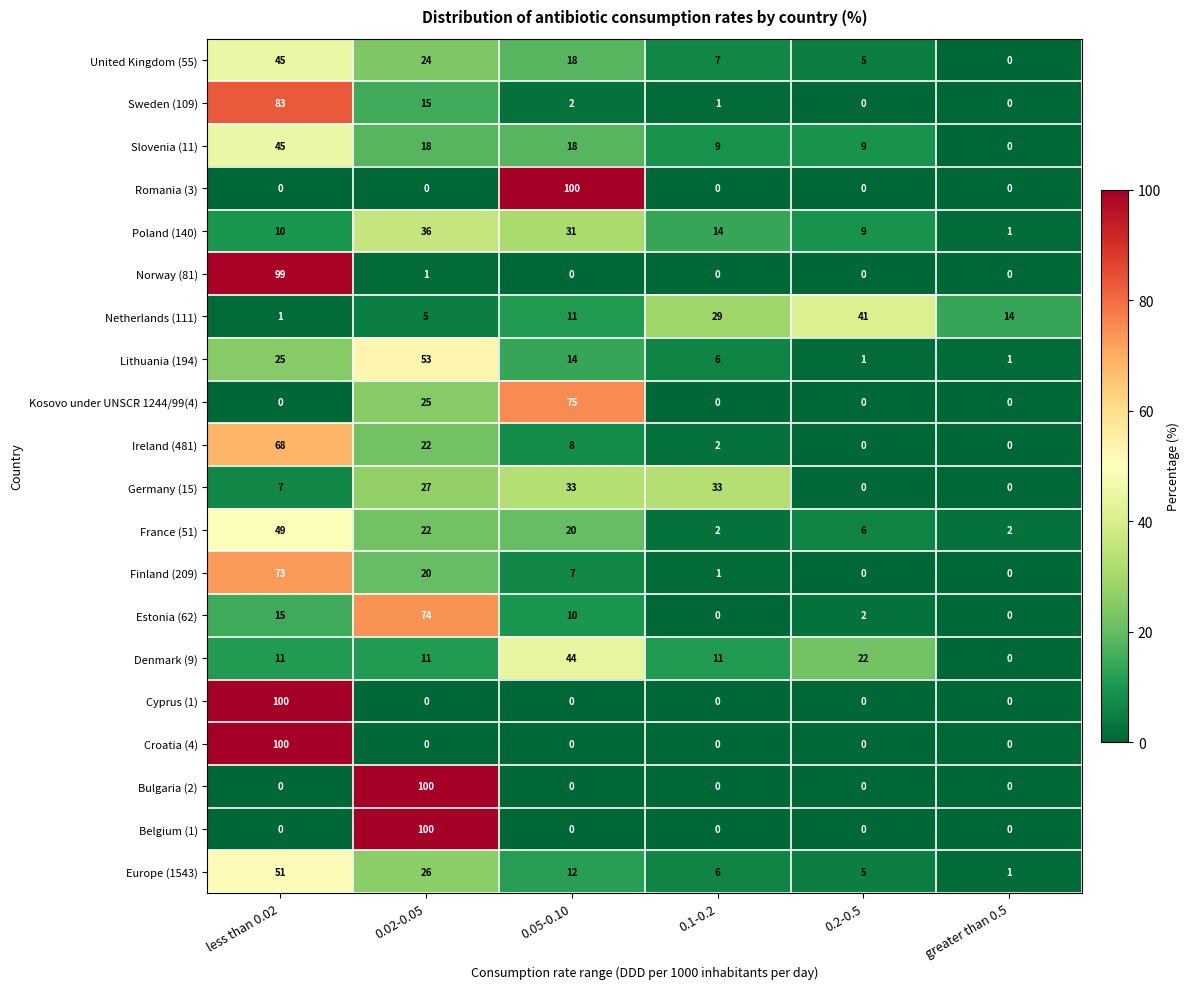

At how many categories does at least one series exceed 96?

3